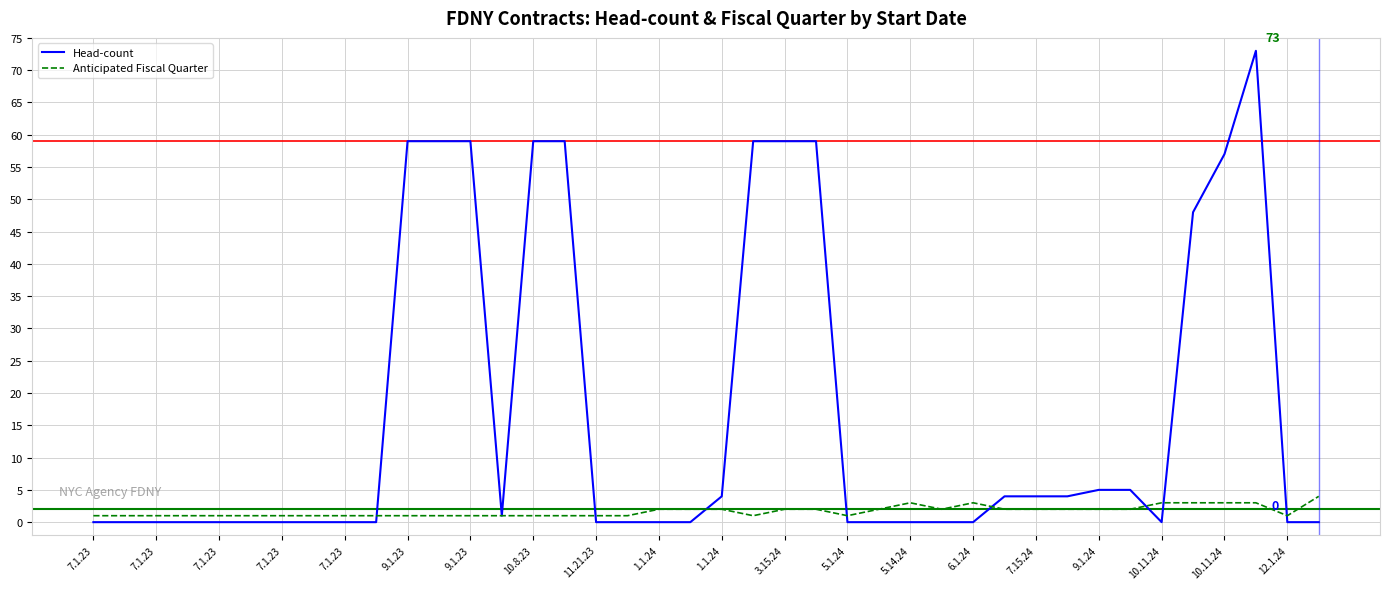

Which series has the largest range (max minus min)?

Head-count